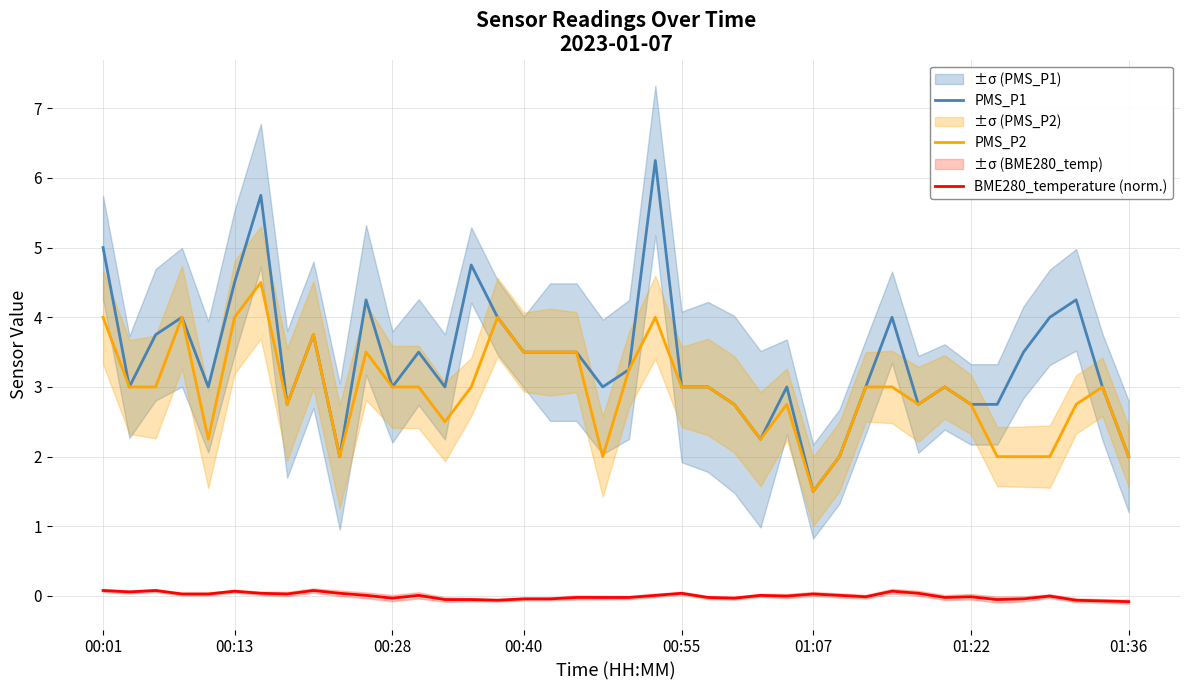

Is it true that PMS_P2 equals 3.5 at 10?

True